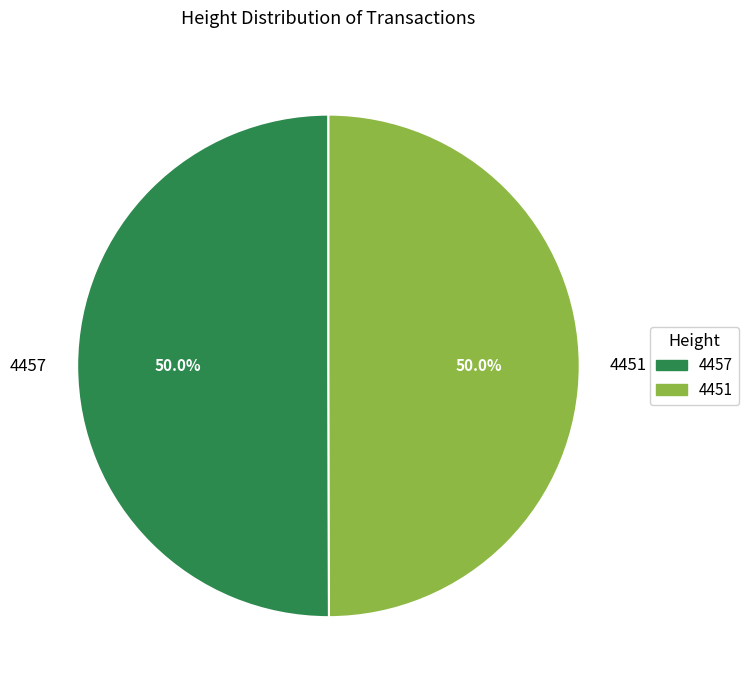

Combined, do 4451 and 4457 account for over 50%?

Yes